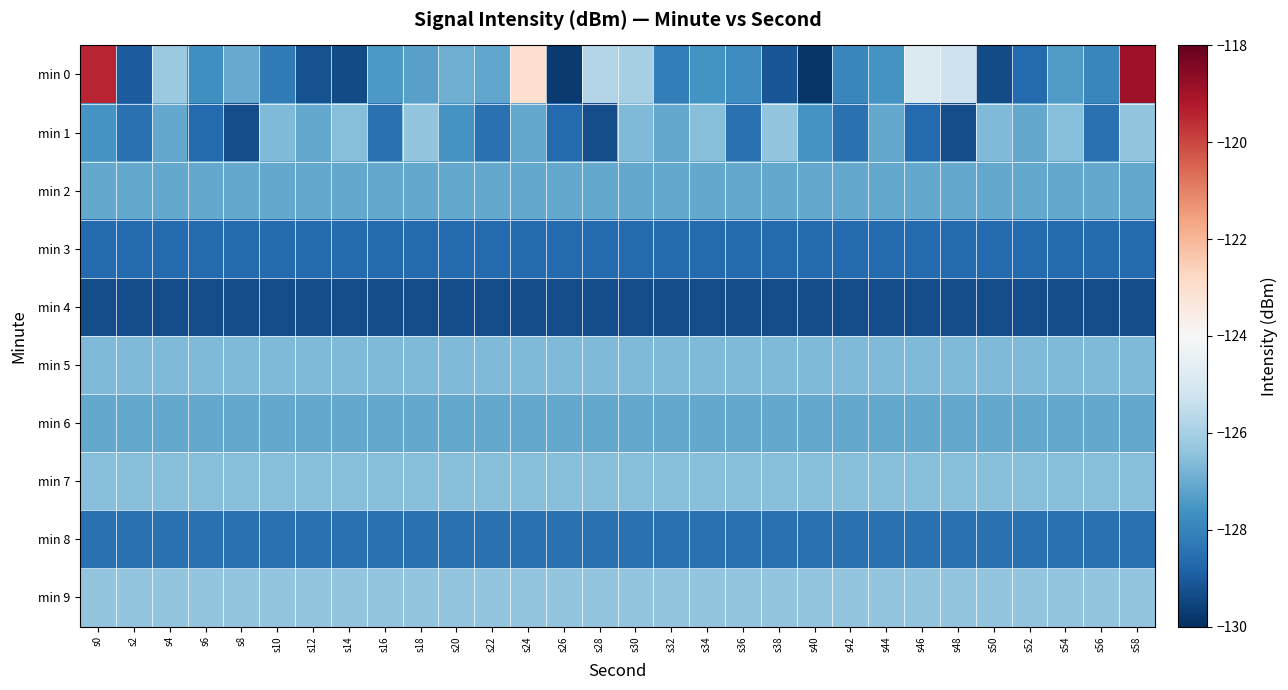

Reading left to right, what are all the values shown in this chart?

min 0: s0=-119.4	s2=-129.0	s4=-126.2	s6=-127.7	s8=-127.0	s10=-128.2	s12=-129.2	s14=-129.4	s16=-127.4	s18=-127.3	s20=-126.9	s22=-127.1	s24=-123.0	s26=-129.8	s28=-125.8	s30=-126.0	s32=-128.1	s34=-127.6	s36=-127.7	s38=-129.1	s40=-129.9	s42=-127.9	s44=-127.5	s46=-124.9	s48=-125.2	s50=-129.4	s52=-128.7	s54=-127.4	s56=-127.9	s58=-118.9
min 1: s0=-127.5	s2=-128.5	s4=-127.1	s6=-128.7	s8=-129.3	s10=-126.7	s12=-127.1	s14=-126.6	s16=-128.5	s18=-126.4	s20=-127.5	s22=-128.5	s24=-127.1	s26=-128.7	s28=-129.3	s30=-126.7	s32=-127.1	s34=-126.6	s36=-128.5	s38=-126.4	s40=-127.5	s42=-128.5	s44=-127.1	s46=-128.7	s48=-129.3	s50=-126.7	s52=-127.1	s54=-126.6	s56=-128.5	s58=-126.4
min 2: s0=-127.1	s2=-127.1	s4=-127.1	s6=-127.1	s8=-127.1	s10=-127.1	s12=-127.1	s14=-127.1	s16=-127.1	s18=-127.1	s20=-127.1	s22=-127.1	s24=-127.1	s26=-127.1	s28=-127.1	s30=-127.1	s32=-127.1	s34=-127.1	s36=-127.1	s38=-127.1	s40=-127.1	s42=-127.1	s44=-127.1	s46=-127.1	s48=-127.1	s50=-127.1	s52=-127.1	s54=-127.1	s56=-127.1	s58=-127.1
min 3: s0=-128.7	s2=-128.7	s4=-128.7	s6=-128.7	s8=-128.7	s10=-128.7	s12=-128.7	s14=-128.7	s16=-128.7	s18=-128.7	s20=-128.7	s22=-128.7	s24=-128.7	s26=-128.7	s28=-128.7	s30=-128.7	s32=-128.7	s34=-128.7	s36=-128.7	s38=-128.7	s40=-128.7	s42=-128.7	s44=-128.7	s46=-128.7	s48=-128.7	s50=-128.7	s52=-128.7	s54=-128.7	s56=-128.7	s58=-128.7
min 4: s0=-129.3	s2=-129.3	s4=-129.3	s6=-129.3	s8=-129.3	s10=-129.3	s12=-129.3	s14=-129.3	s16=-129.3	s18=-129.3	s20=-129.3	s22=-129.3	s24=-129.3	s26=-129.3	s28=-129.3	s30=-129.3	s32=-129.3	s34=-129.3	s36=-129.3	s38=-129.3	s40=-129.3	s42=-129.3	s44=-129.3	s46=-129.3	s48=-129.3	s50=-129.3	s52=-129.3	s54=-129.3	s56=-129.3	s58=-129.3
min 5: s0=-126.7	s2=-126.7	s4=-126.7	s6=-126.7	s8=-126.7	s10=-126.7	s12=-126.7	s14=-126.7	s16=-126.7	s18=-126.7	s20=-126.7	s22=-126.7	s24=-126.7	s26=-126.7	s28=-126.7	s30=-126.7	s32=-126.7	s34=-126.7	s36=-126.7	s38=-126.7	s40=-126.7	s42=-126.7	s44=-126.7	s46=-126.7	s48=-126.7	s50=-126.7	s52=-126.7	s54=-126.7	s56=-126.7	s58=-126.7
min 6: s0=-127.1	s2=-127.1	s4=-127.1	s6=-127.1	s8=-127.1	s10=-127.1	s12=-127.1	s14=-127.1	s16=-127.1	s18=-127.1	s20=-127.1	s22=-127.1	s24=-127.1	s26=-127.1	s28=-127.1	s30=-127.1	s32=-127.1	s34=-127.1	s36=-127.1	s38=-127.1	s40=-127.1	s42=-127.1	s44=-127.1	s46=-127.1	s48=-127.1	s50=-127.1	s52=-127.1	s54=-127.1	s56=-127.1	s58=-127.1
min 7: s0=-126.6	s2=-126.6	s4=-126.6	s6=-126.6	s8=-126.6	s10=-126.6	s12=-126.6	s14=-126.6	s16=-126.6	s18=-126.6	s20=-126.6	s22=-126.6	s24=-126.6	s26=-126.6	s28=-126.6	s30=-126.6	s32=-126.6	s34=-126.6	s36=-126.6	s38=-126.6	s40=-126.6	s42=-126.6	s44=-126.6	s46=-126.6	s48=-126.6	s50=-126.6	s52=-126.6	s54=-126.6	s56=-126.6	s58=-126.6
min 8: s0=-128.5	s2=-128.5	s4=-128.5	s6=-128.5	s8=-128.5	s10=-128.5	s12=-128.5	s14=-128.5	s16=-128.5	s18=-128.5	s20=-128.5	s22=-128.5	s24=-128.5	s26=-128.5	s28=-128.5	s30=-128.5	s32=-128.5	s34=-128.5	s36=-128.5	s38=-128.5	s40=-128.5	s42=-128.5	s44=-128.5	s46=-128.5	s48=-128.5	s50=-128.5	s52=-128.5	s54=-128.5	s56=-128.5	s58=-128.5
min 9: s0=-126.4	s2=-126.4	s4=-126.4	s6=-126.4	s8=-126.4	s10=-126.4	s12=-126.4	s14=-126.4	s16=-126.4	s18=-126.4	s20=-126.4	s22=-126.4	s24=-126.4	s26=-126.4	s28=-126.4	s30=-126.4	s32=-126.4	s34=-126.4	s36=-126.4	s38=-126.4	s40=-126.4	s42=-126.4	s44=-126.4	s46=-126.4	s48=-126.4	s50=-126.4	s52=-126.4	s54=-126.4	s56=-126.4	s58=-126.4